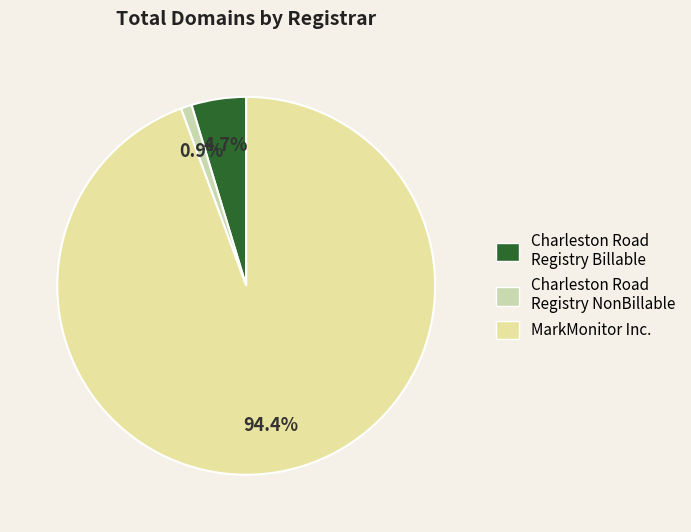

Count the number of slices in the pie.

3